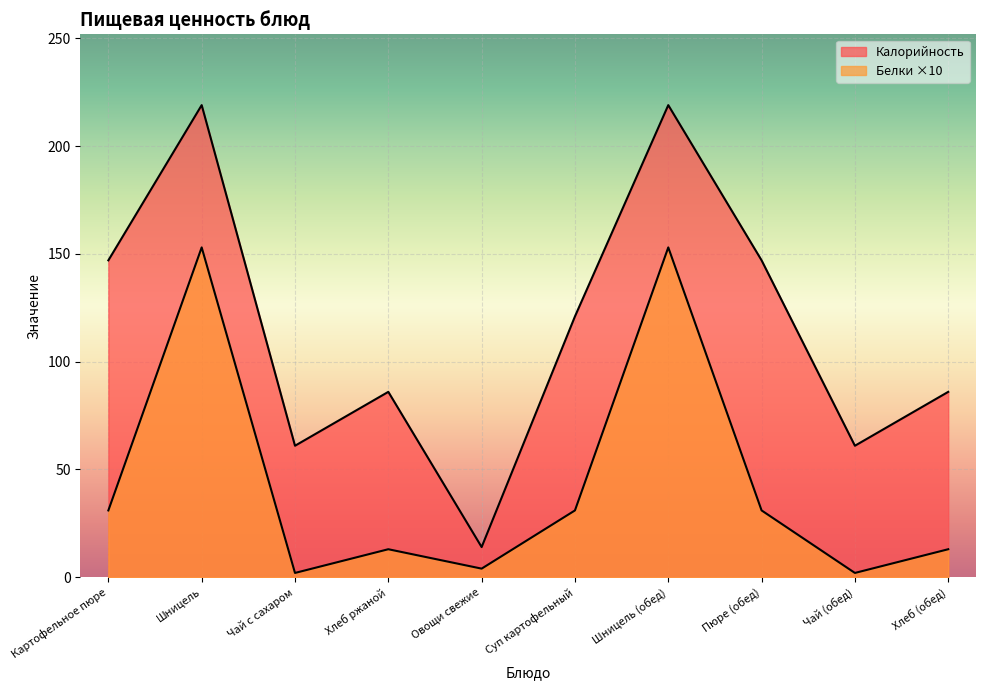

The Белки series shows 36 at Шницель. True or false?

False